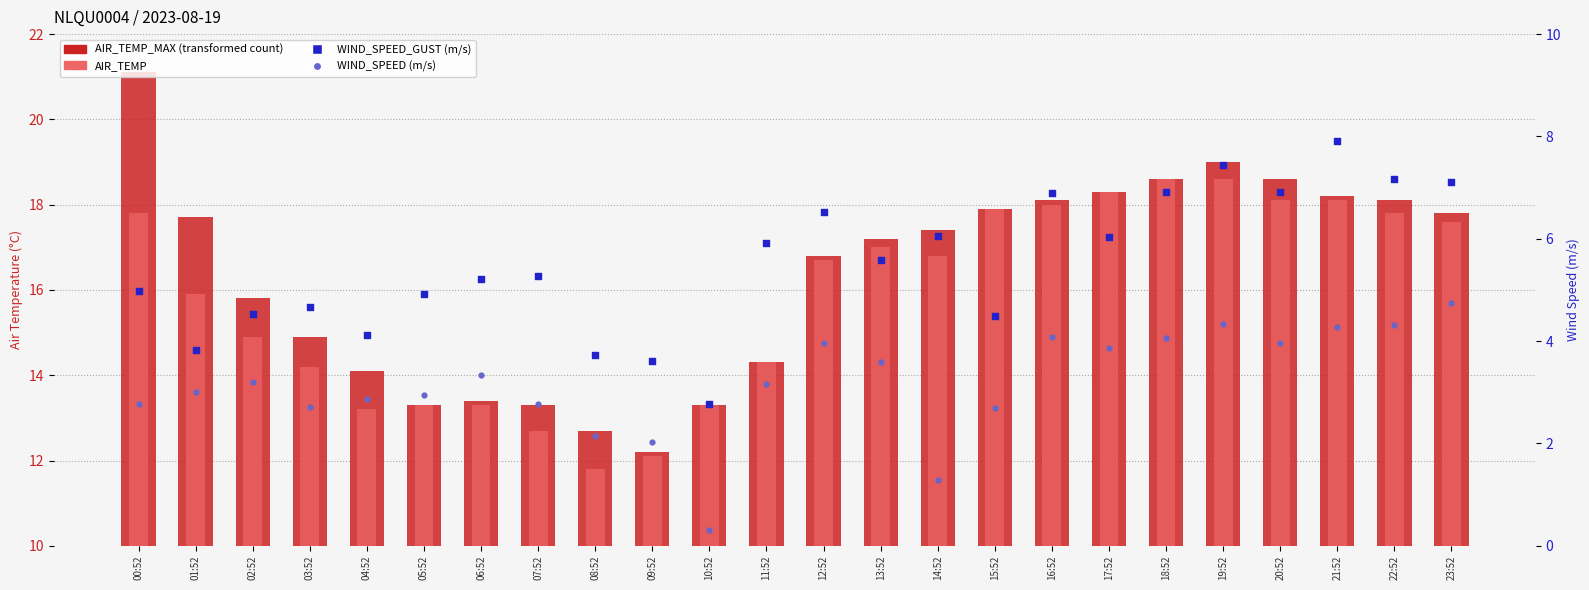

Which series has the largest total across all categories?

AIR_TEMP_MAX